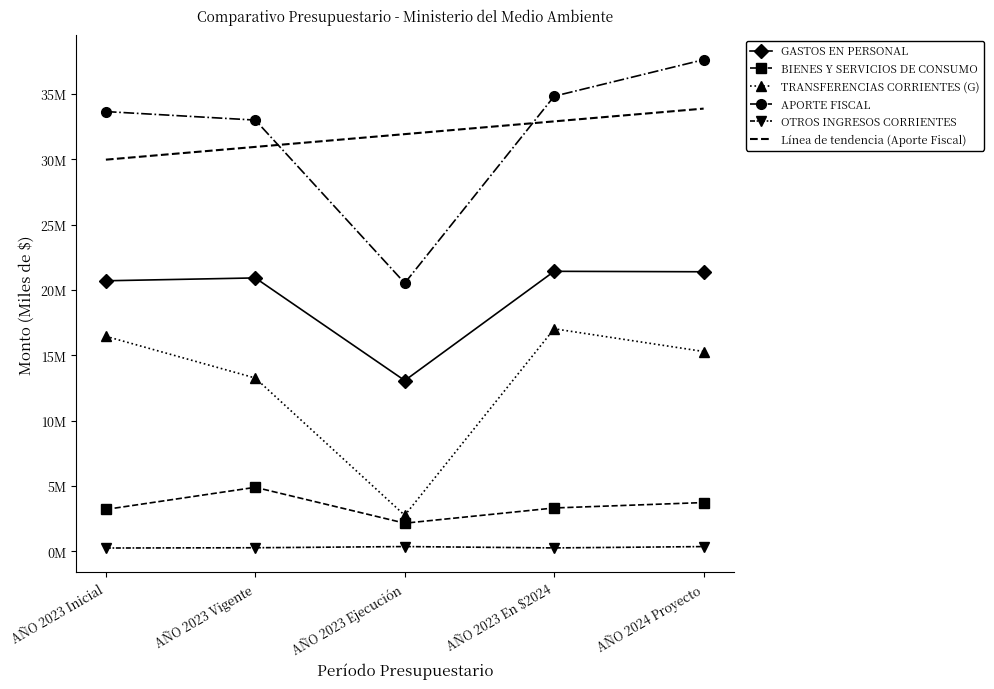

The GASTOS EN PERSONAL series shows 33042998.5 at AÑO 2024 Proyecto. True or false?

False